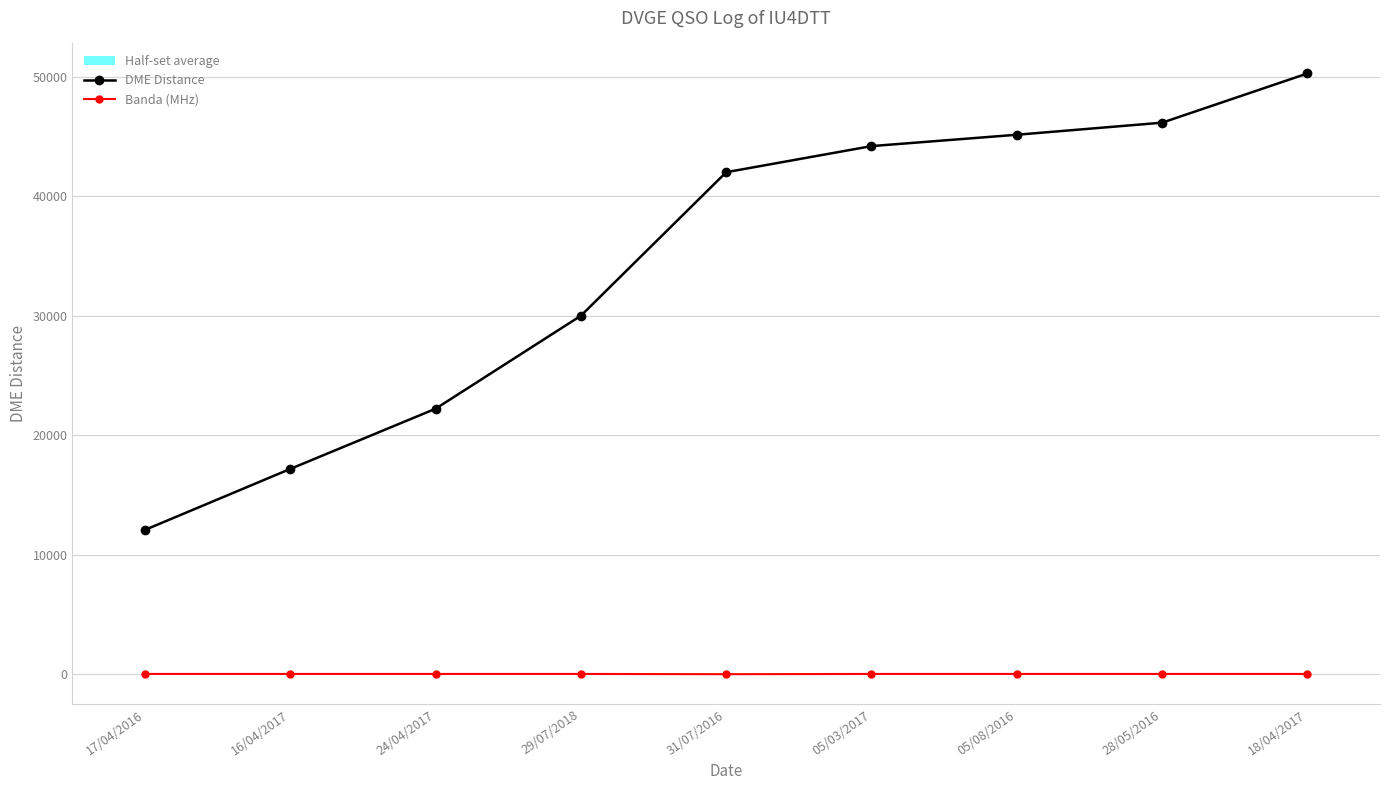

What position from the right is 17/04/2016?

9